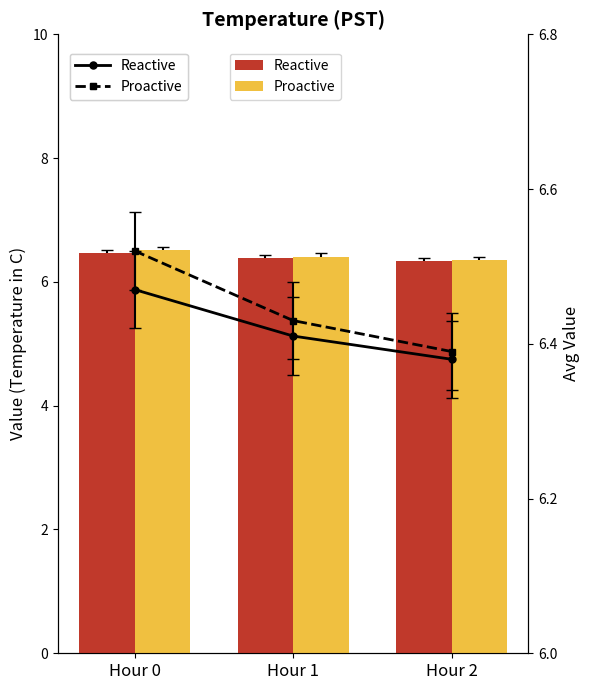

How many groups of bars are there?

3